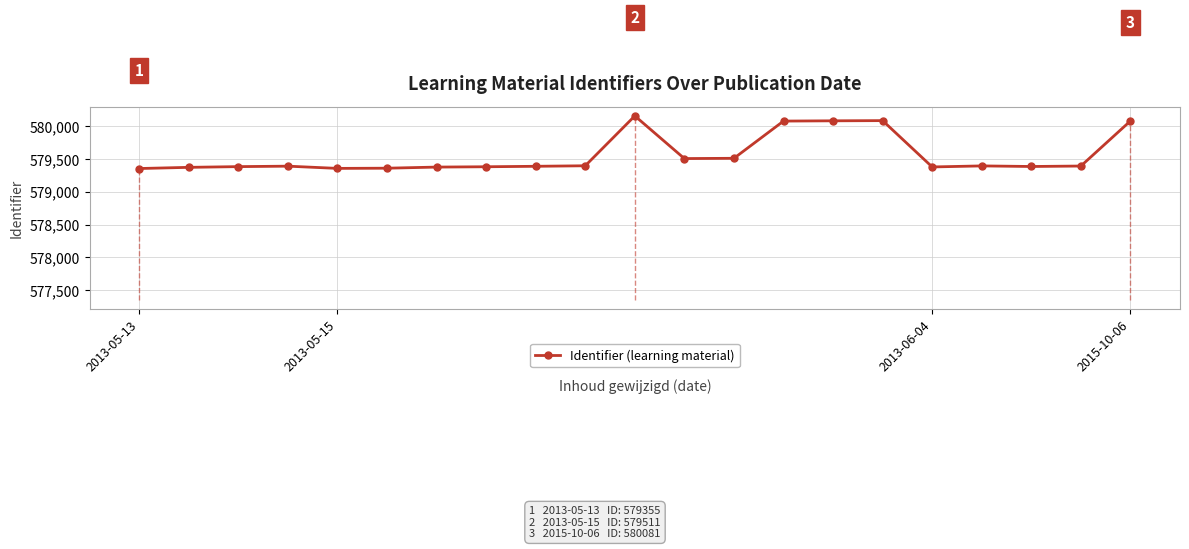

True or false: the data has more than 2 interior local peaks.

True